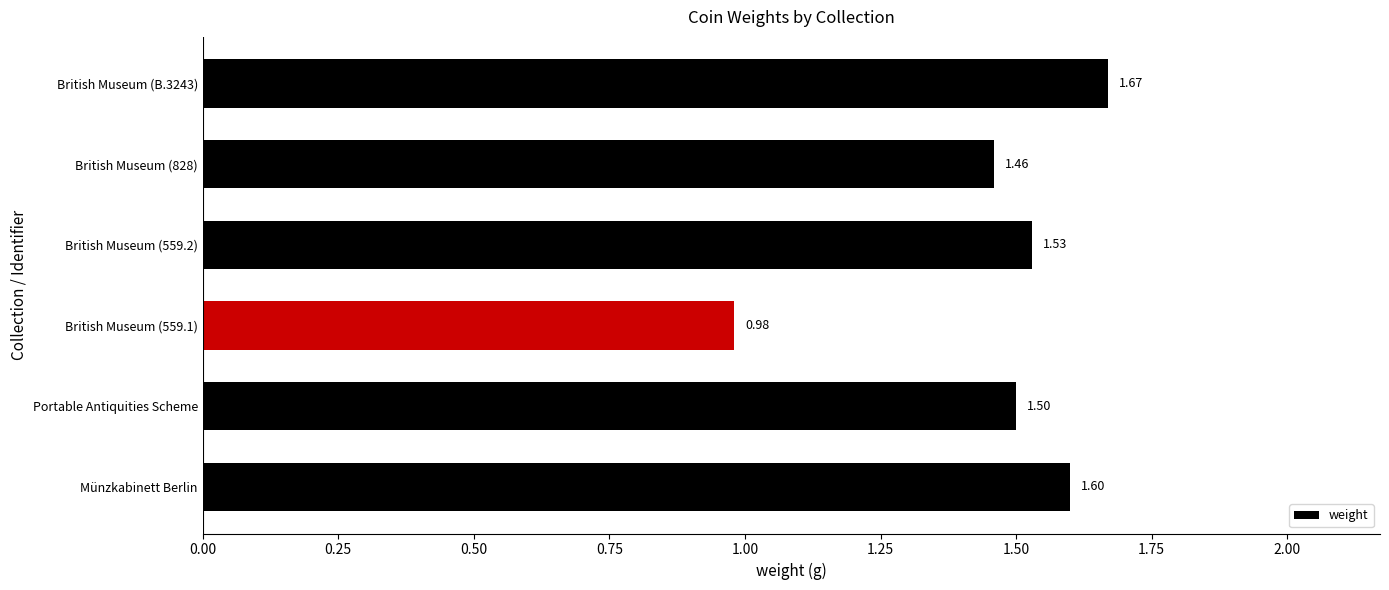

List the labels in order of value, smallest first.

British Museum (559.1), British Museum (828), Portable Antiquities Scheme, British Museum (559.2), Münzkabinett Berlin, British Museum (B.3243)